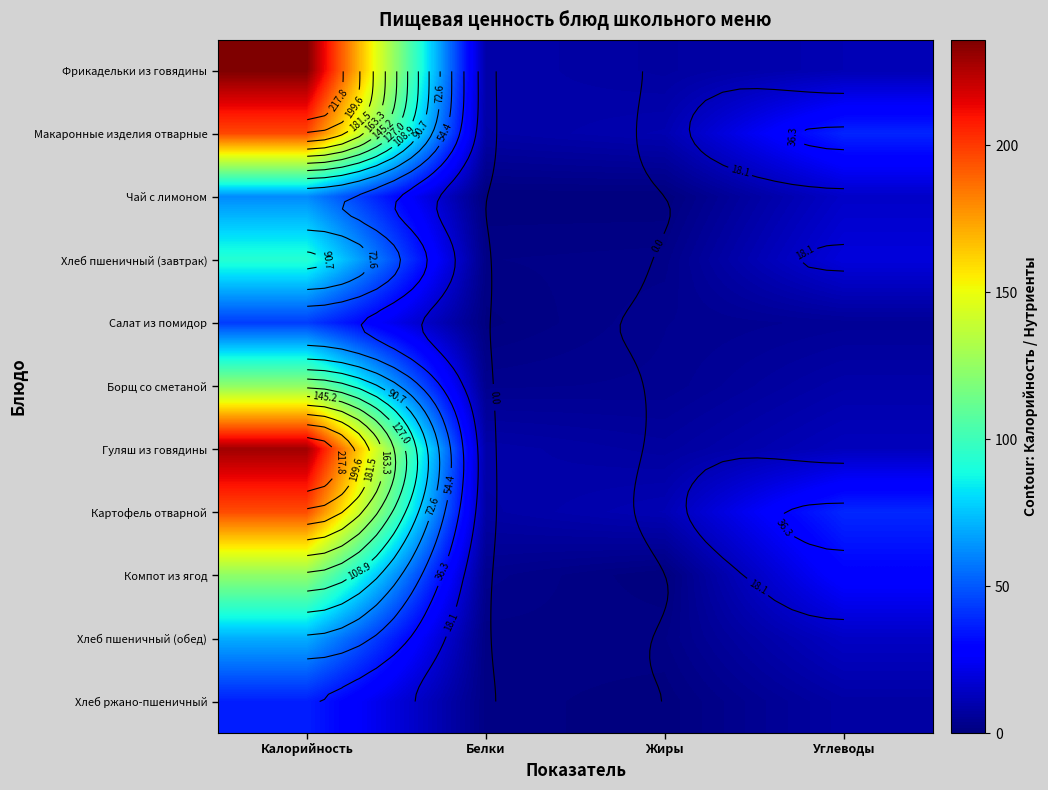

How many series are shown in this chart?

11